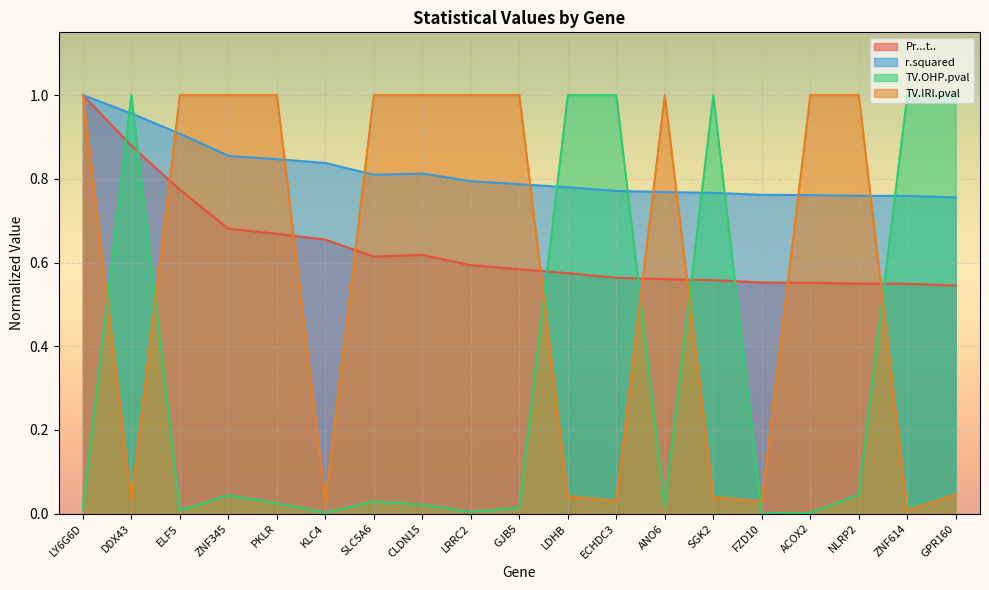

What position from the left is GJB5?

10